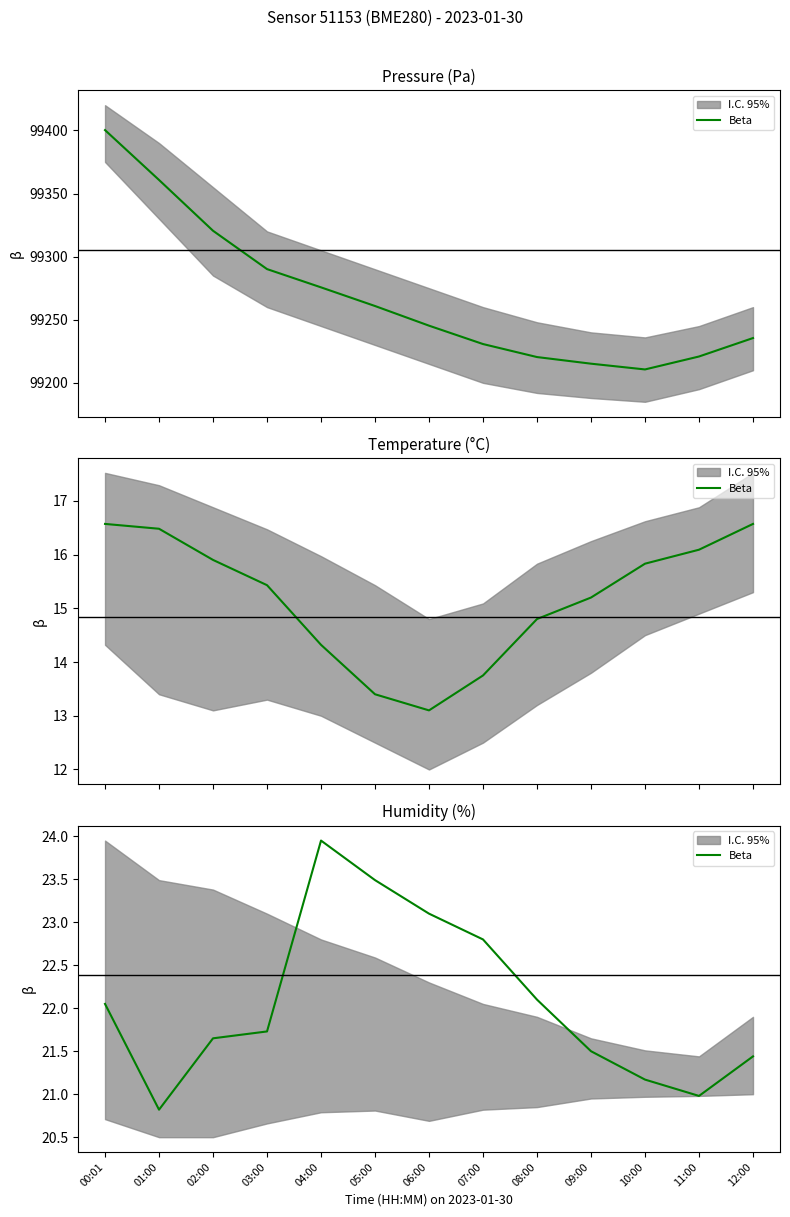

Which label corresponds to the largest value in the chart?

04:00